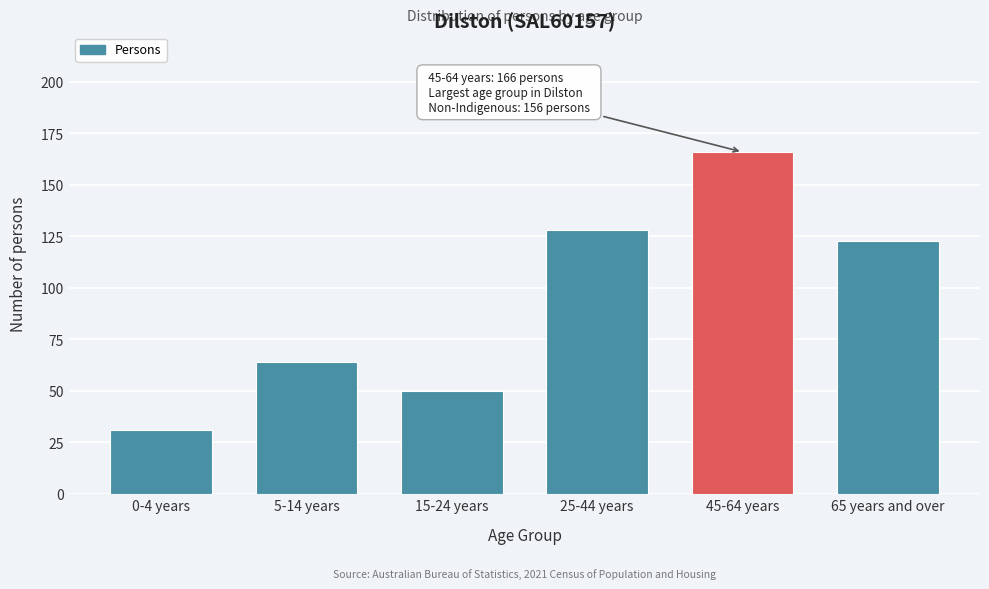

Reading right to left, list all the values displayed in this chart.

65 years and over=123	45-64 years=166	25-44 years=128	15-24 years=50	5-14 years=64	0-4 years=31